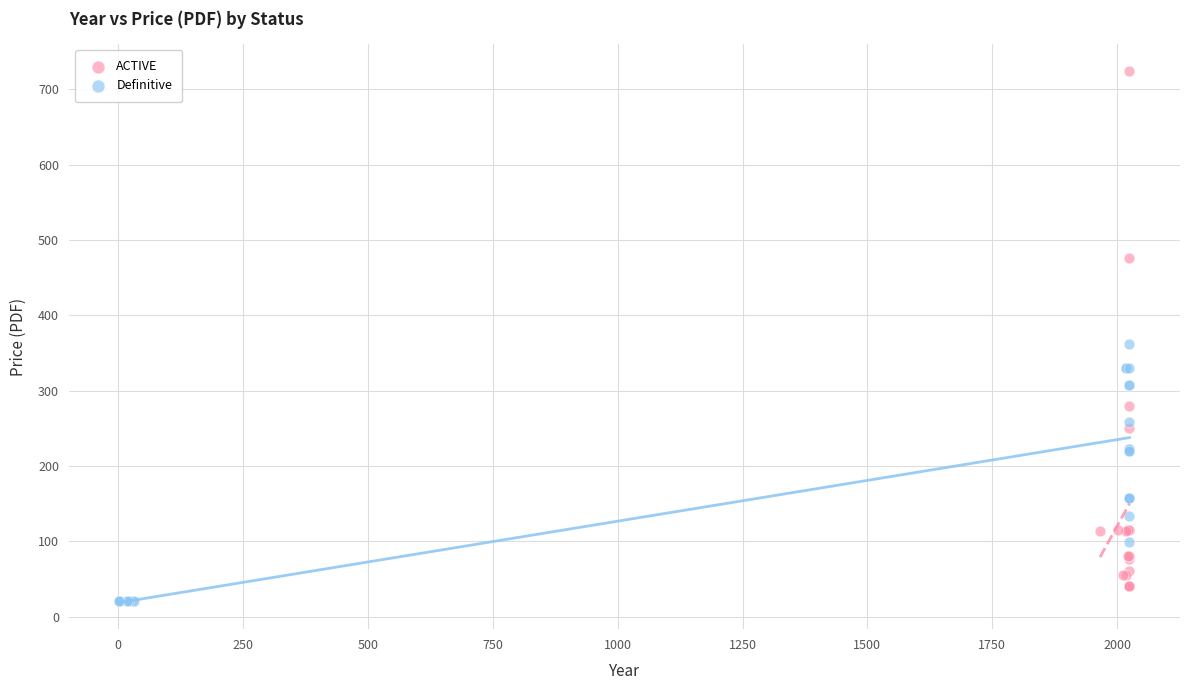

Which series reaches the minimum Y coordinate?

Definitive